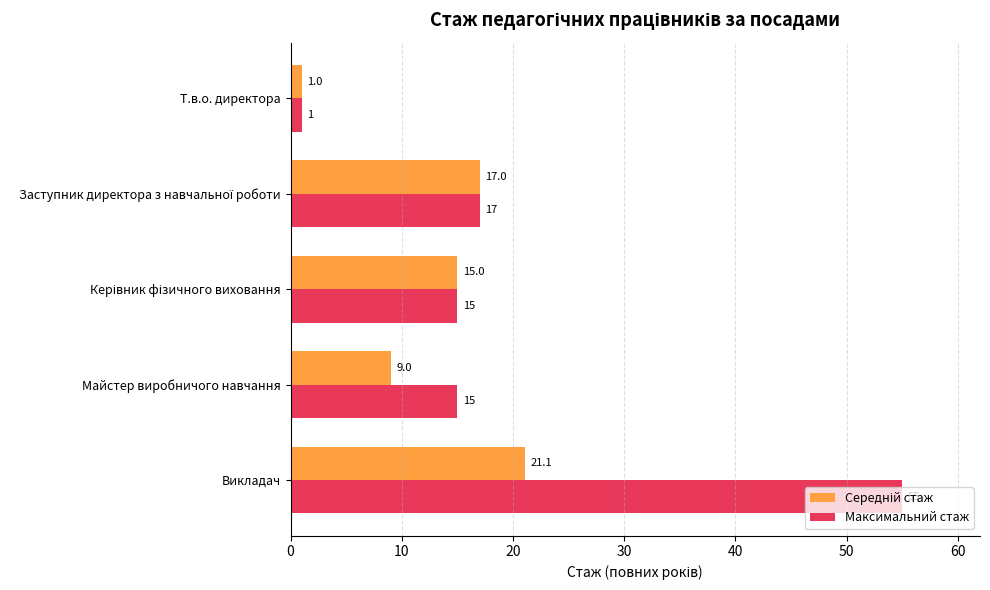

Count the number of data series in this chart.

2